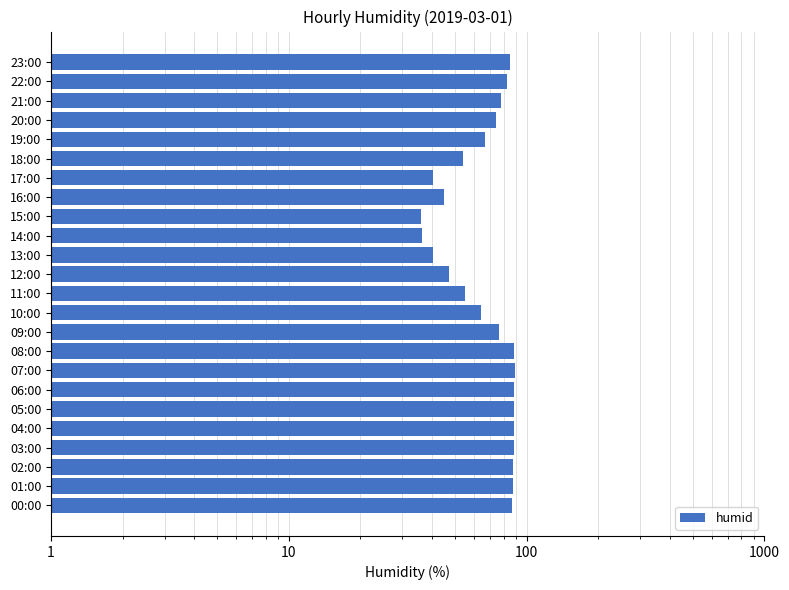

What is the ratio of the value at 23:00 to the value at 17:00?

2.1